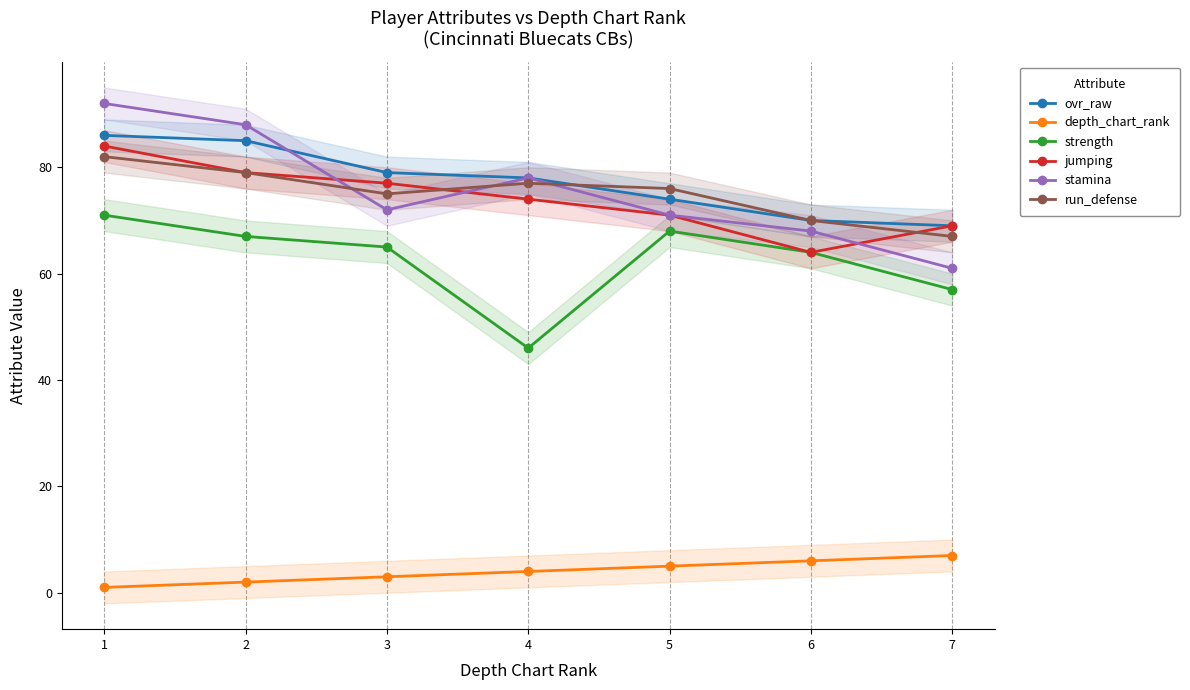

What is the value of the depth_chart_rank point at the 7th from the left?

7